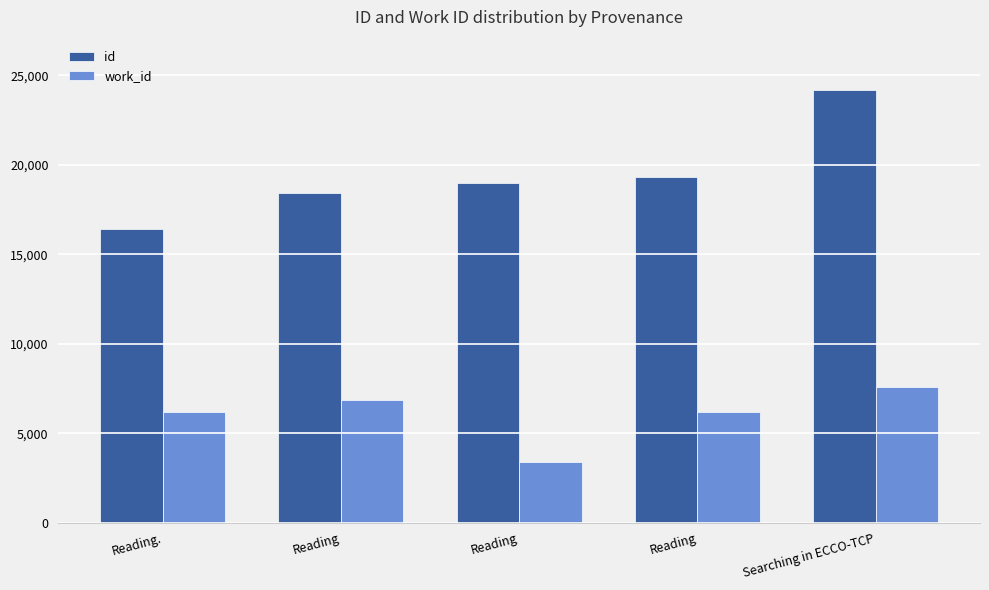

What is the difference between the id values at Reading and Reading?

376